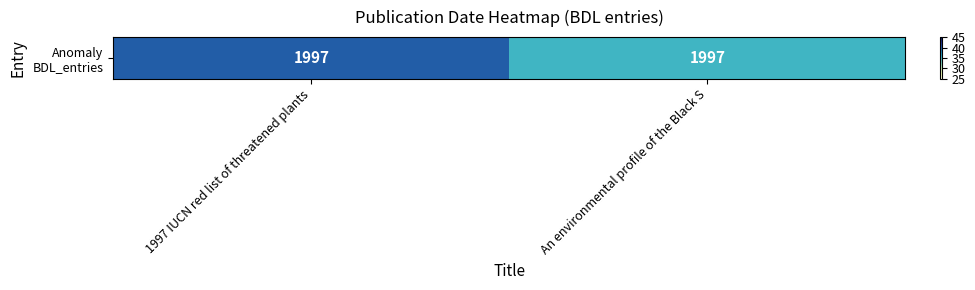

Read the value at An environmental profile of the Black S.

35